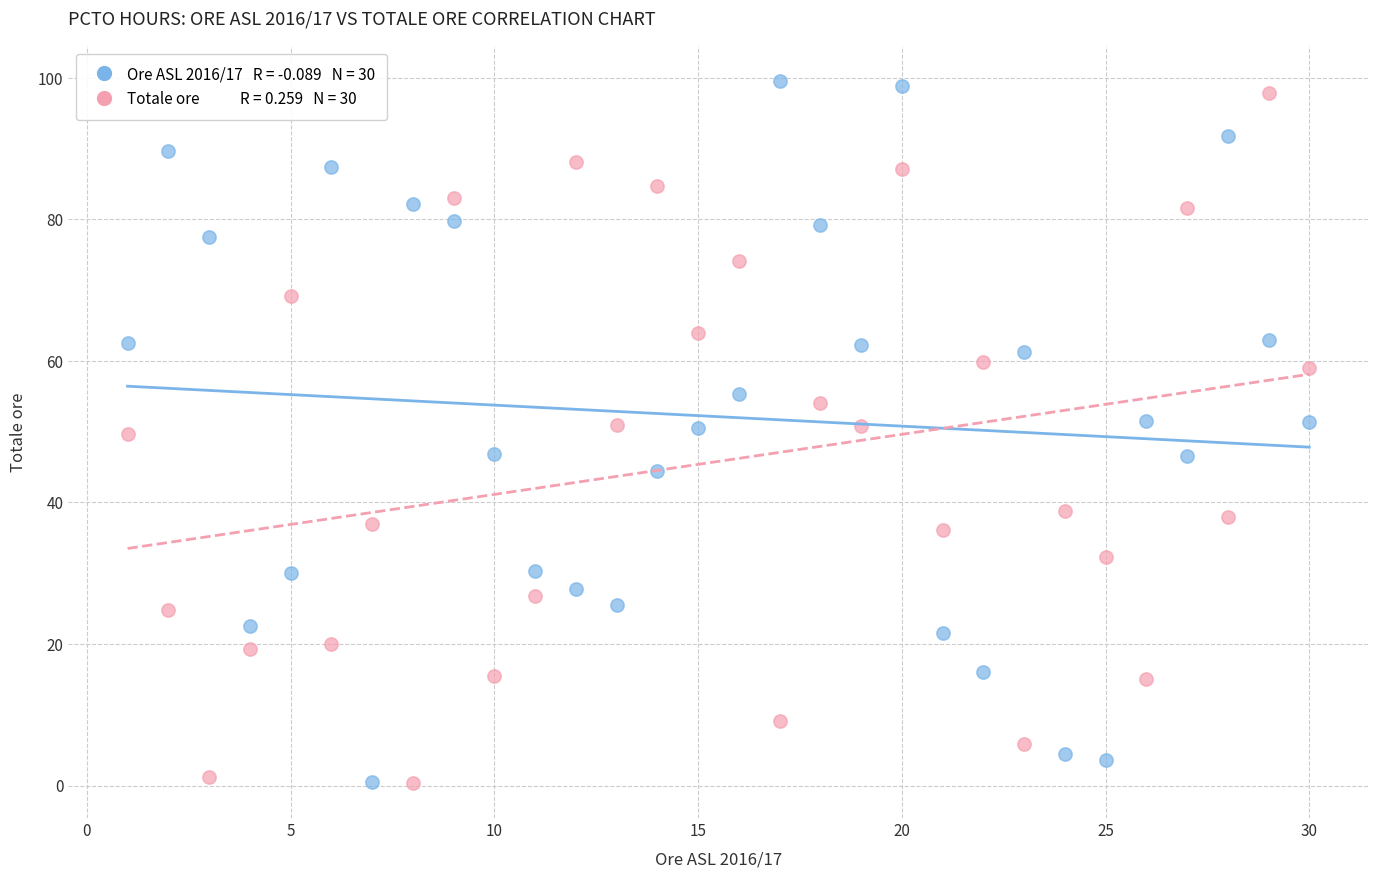

Across all data points, what is the range of X values (max minus min)?

29.0